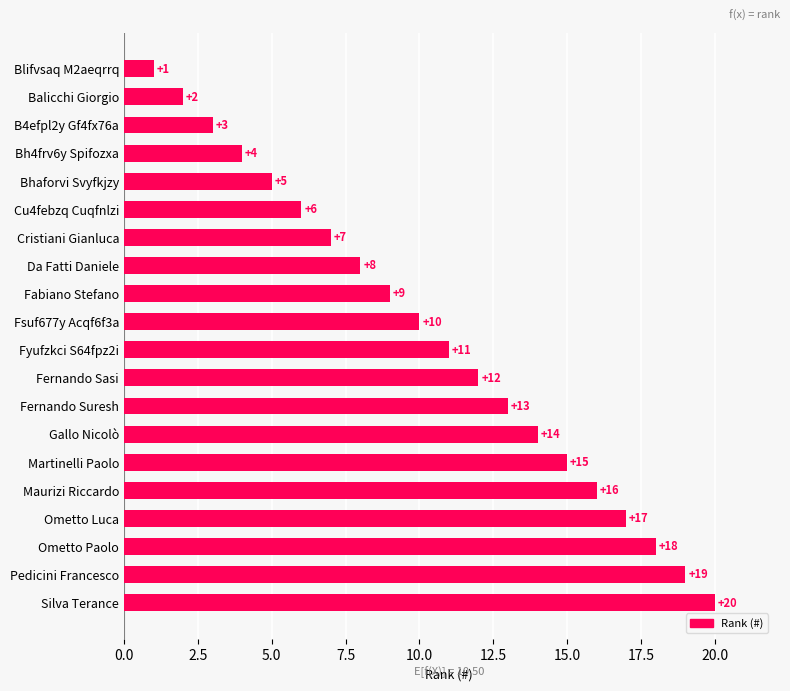

Count the number of categories in the chart.

20